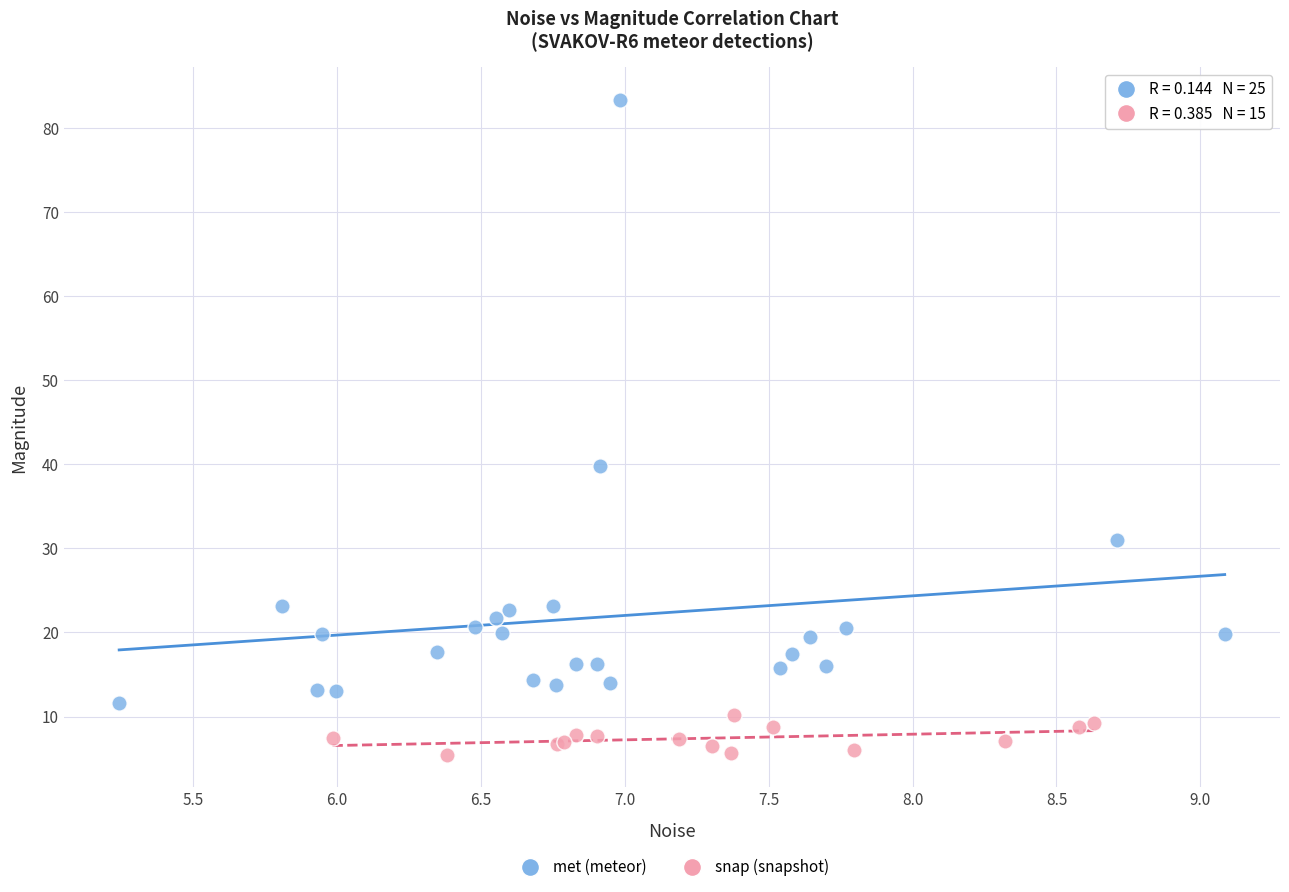

Which series contains the lowest Y value?

snap (snapshot)